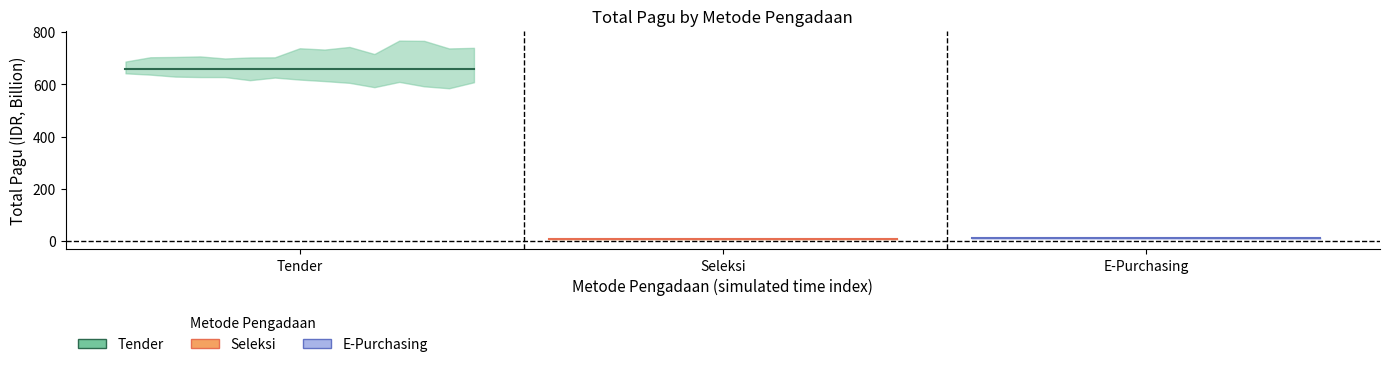

Between 8 and 6, which is larger?

8